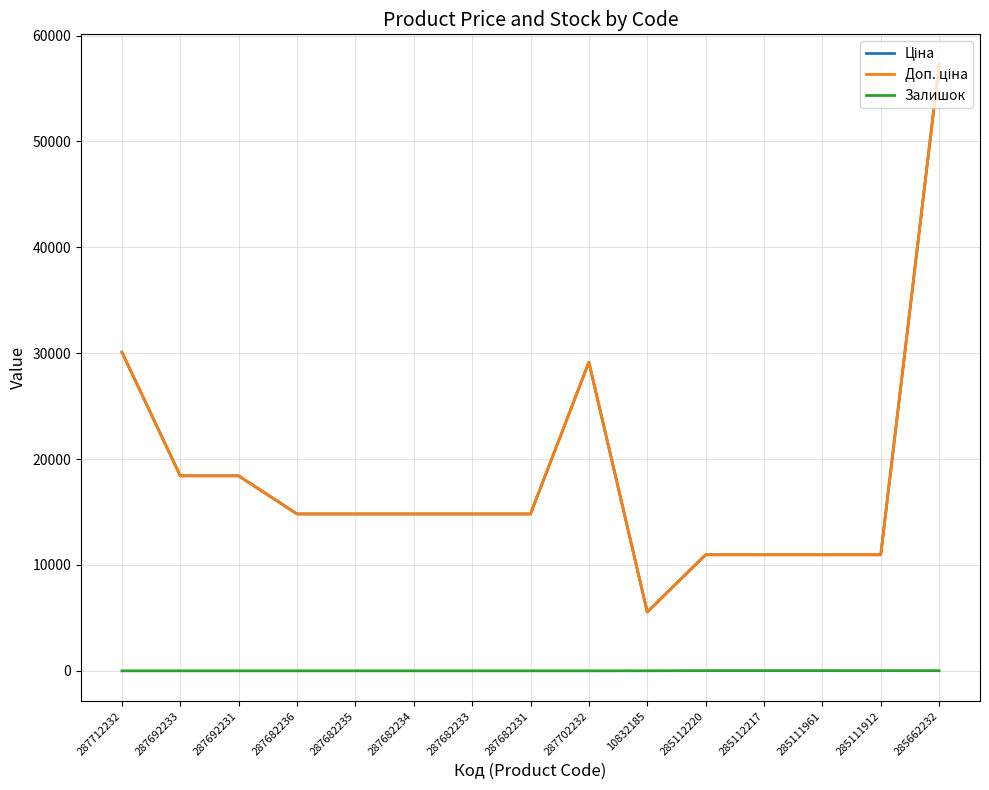

Does the chart have visible grid lines?

Yes